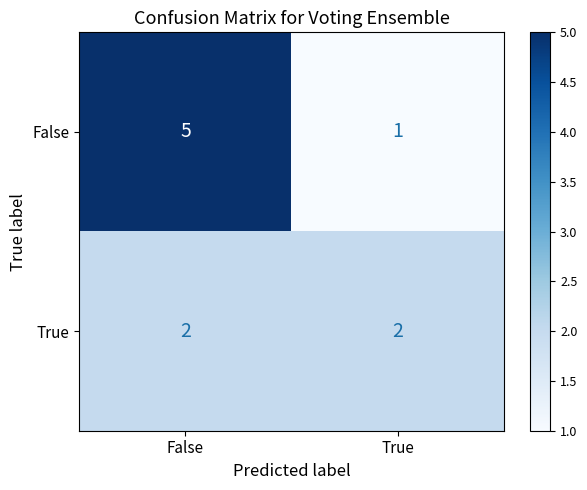

The False series shows 5 at False. True or false?

True